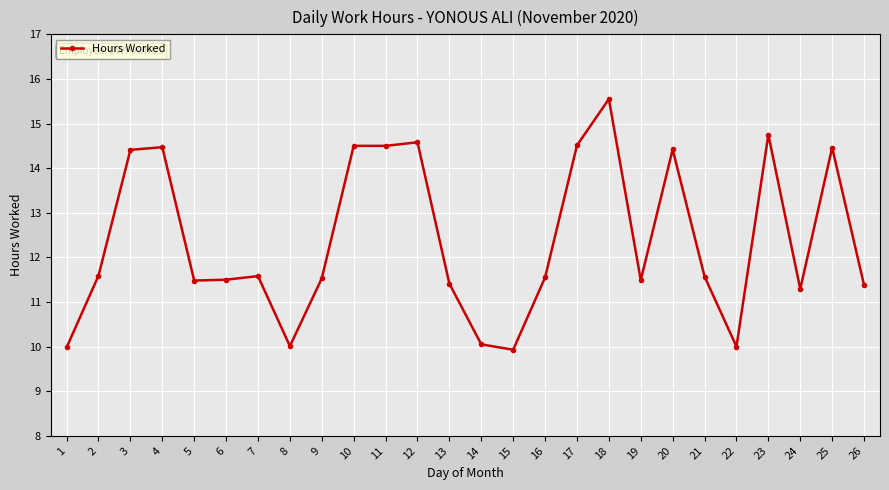

What is the sum of the values at 12 and 23?

29.3